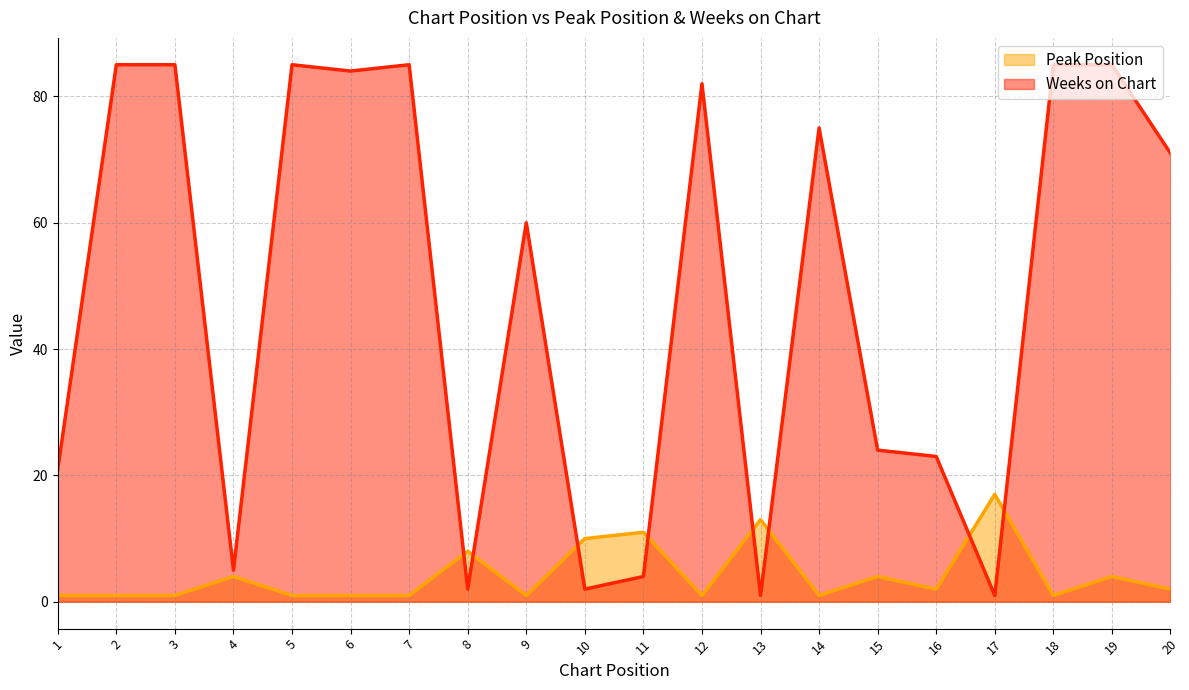

What is the difference between the maximum and second lowest values in the Peak Position series?

16